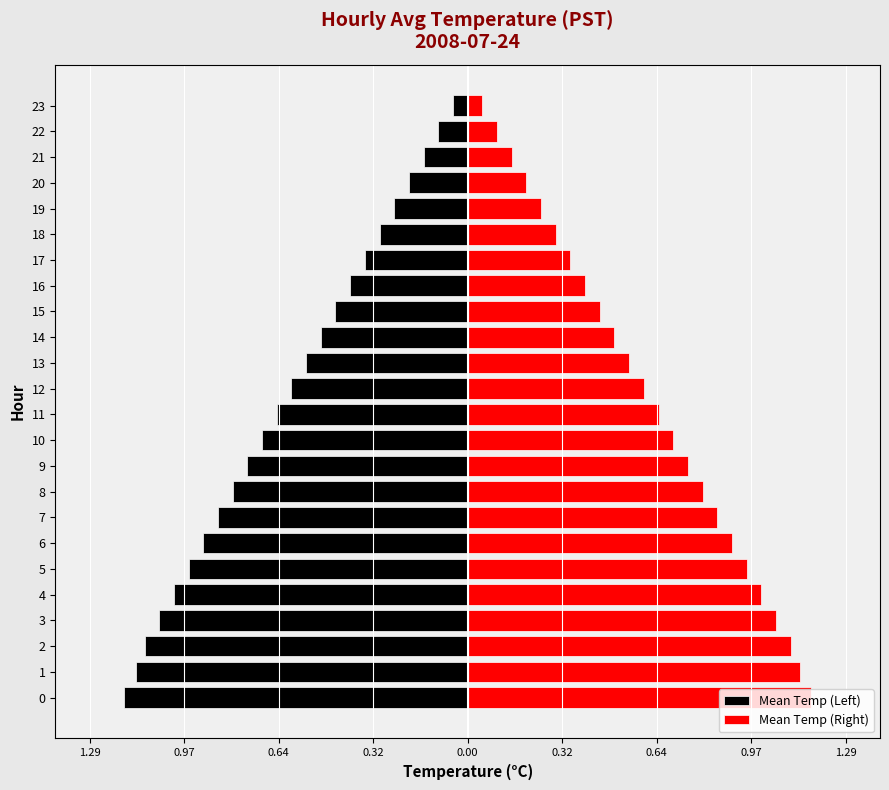

The value of Mean Temp (Right) at 12 is 0.2. True or false?

False